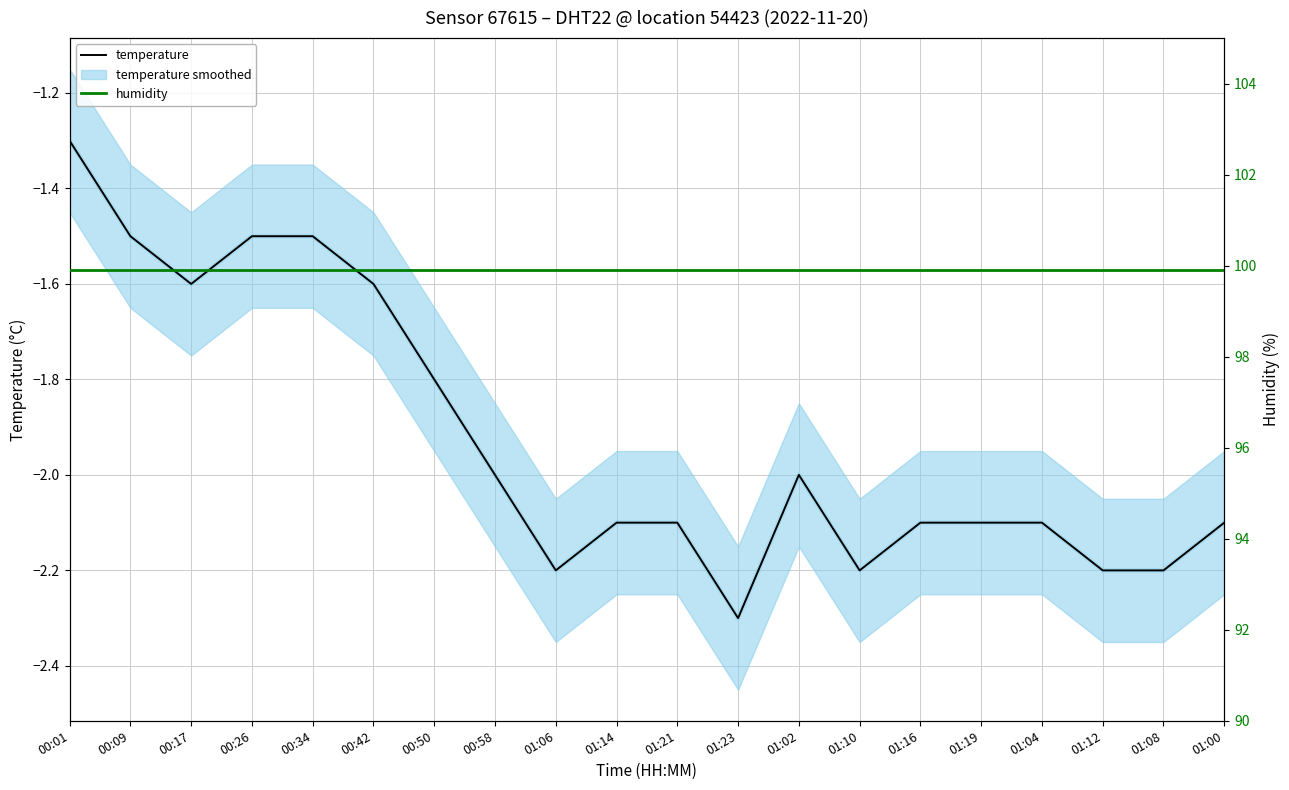

Reading left to right, extract all data points from this chart.

temperature: 00:01=-1.3	00:09=-1.5	00:17=-1.6	00:26=-1.5	00:34=-1.5	00:42=-1.6	00:50=-1.8	00:58=-2.0	01:06=-2.2	01:14=-2.1	01:21=-2.1	01:23=-2.3	01:02=-2.0	01:10=-2.2	01:16=-2.1	01:19=-2.1	01:04=-2.1	01:12=-2.2	01:08=-2.2	01:00=-2.1
humidity: 00:01=99.9	00:09=99.9	00:17=99.9	00:26=99.9	00:34=99.9	00:42=99.9	00:50=99.9	00:58=99.9	01:06=99.9	01:14=99.9	01:21=99.9	01:23=99.9	01:02=99.9	01:10=99.9	01:16=99.9	01:19=99.9	01:04=99.9	01:12=99.9	01:08=99.9	01:00=99.9